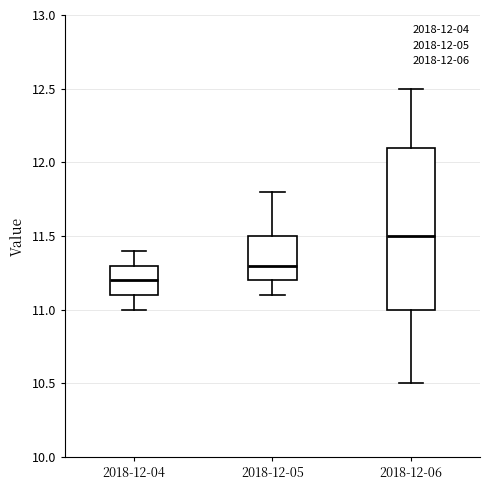

Where is the lower edge of the box for 2018-12-04 on the y-axis? The values are not printed on the chart, so give them approximately, as read against the axis.

11.1